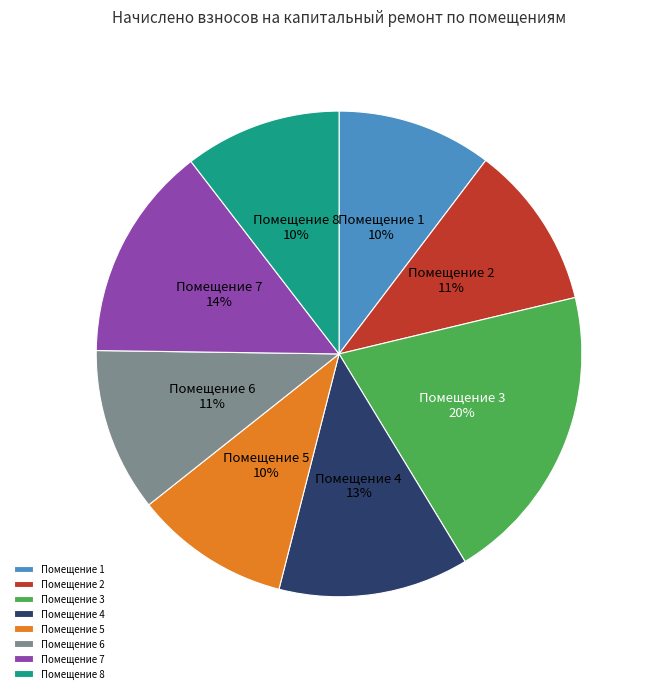

Between Помещение 5 and Помещение 2, which is larger?

Помещение 2